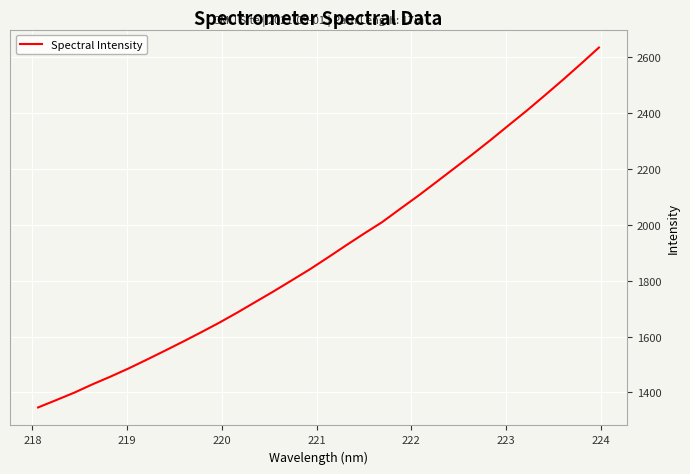

What is the greatest value displayed?

2635.2